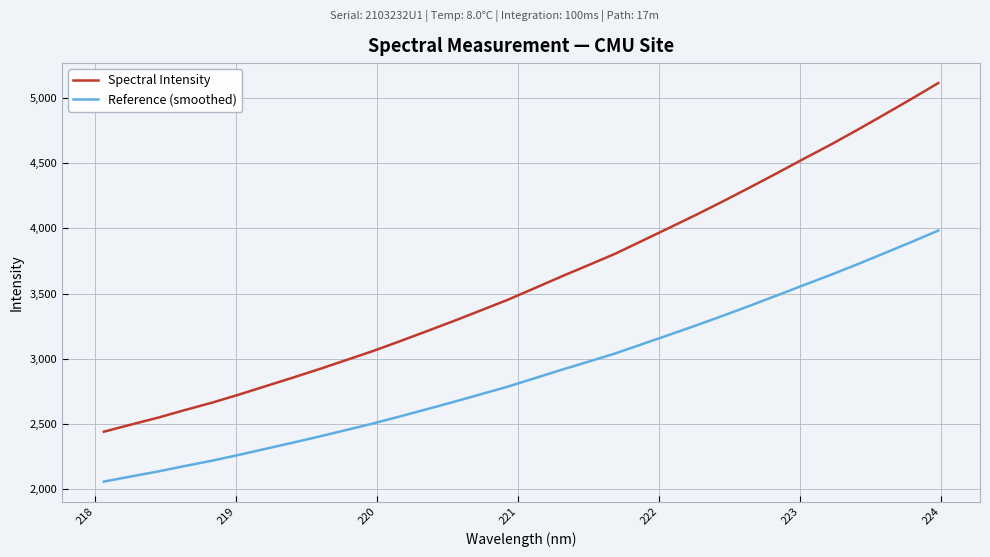

Rank the series by their average value, from highest to lowest.

Spectral Intensity, Reference (smoothed)